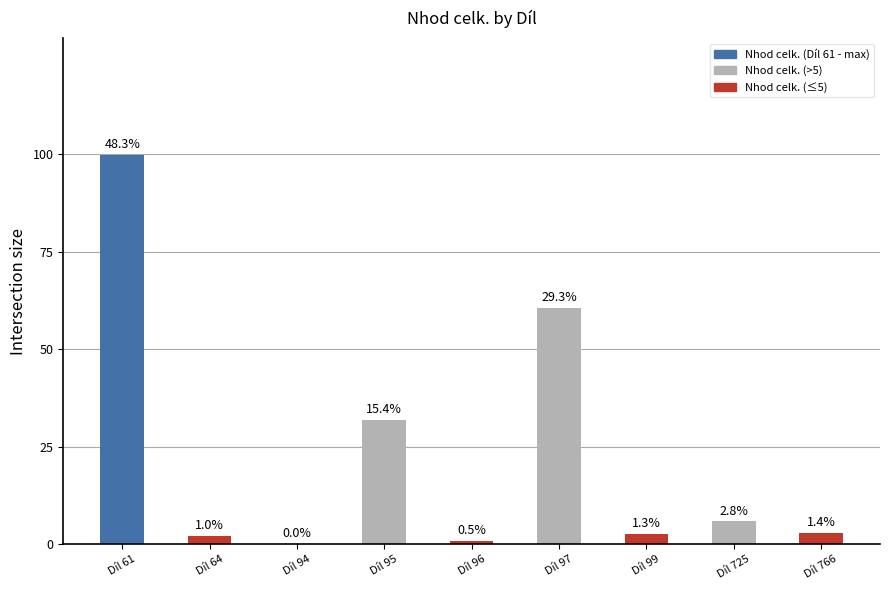

What is the value of the 8th bar from the left?

5.8